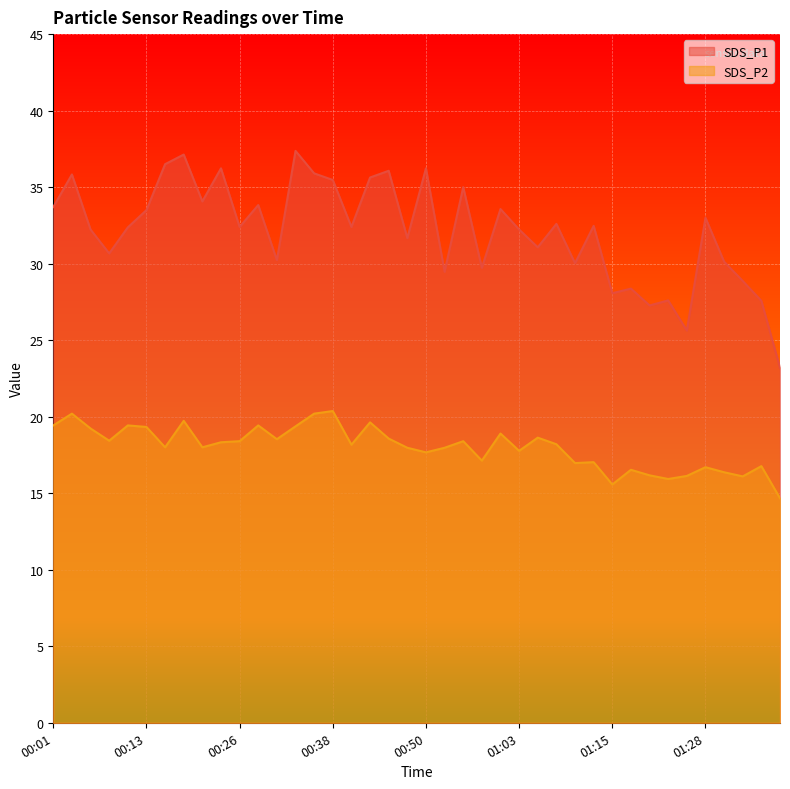

What is the difference between the highest and lowest values at 00:50?

18.6